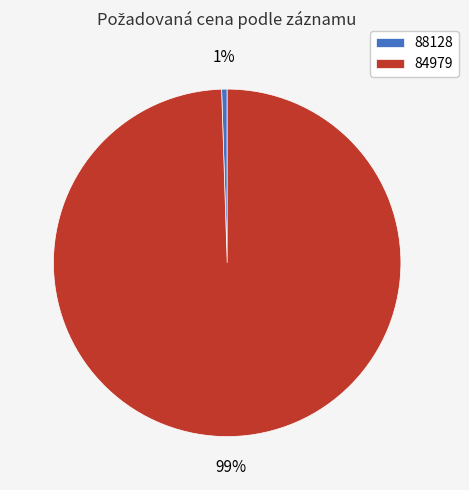

Rank the categories by value from highest to lowest.

84979, 88128